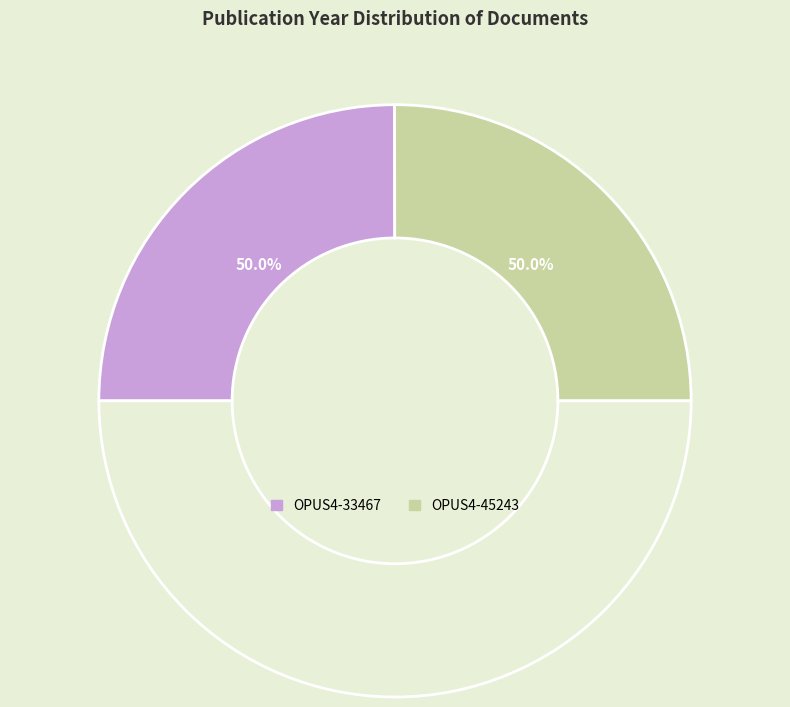

What is the largest slice in the pie chart?

OPUS4-45243